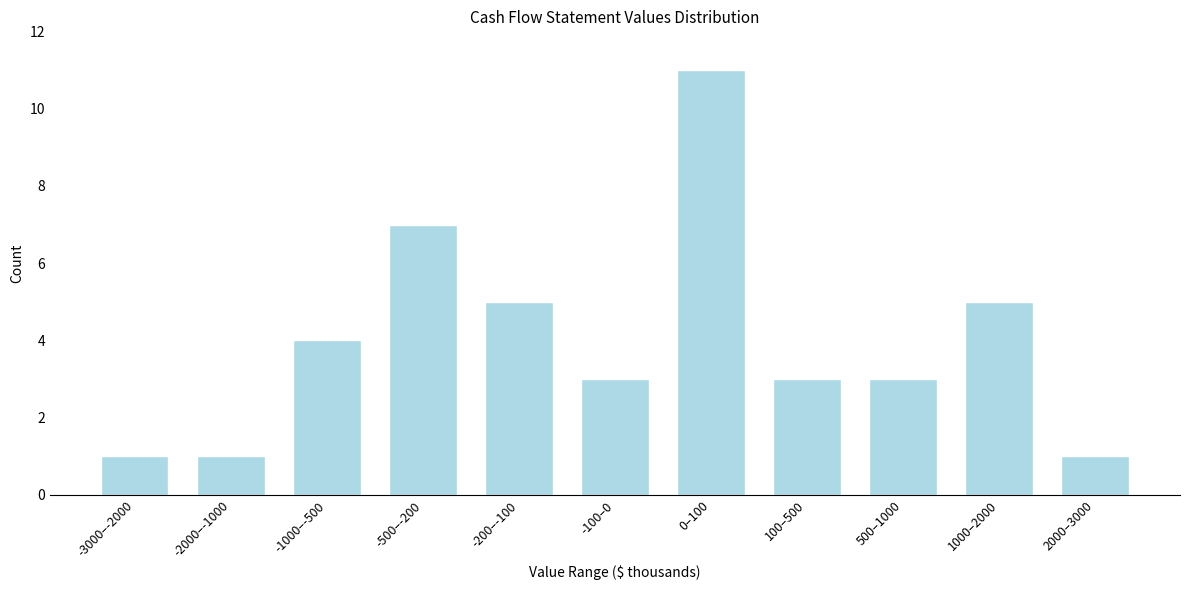

Reading right to left, what are all the values shown in this chart?

1	5	3	3	11	3	5	7	4	1	1